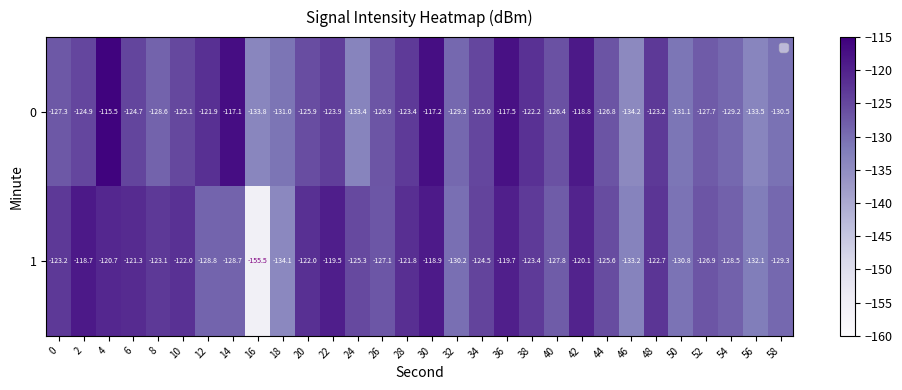

The value of 1 at 14 is -76.7. True or false?

False